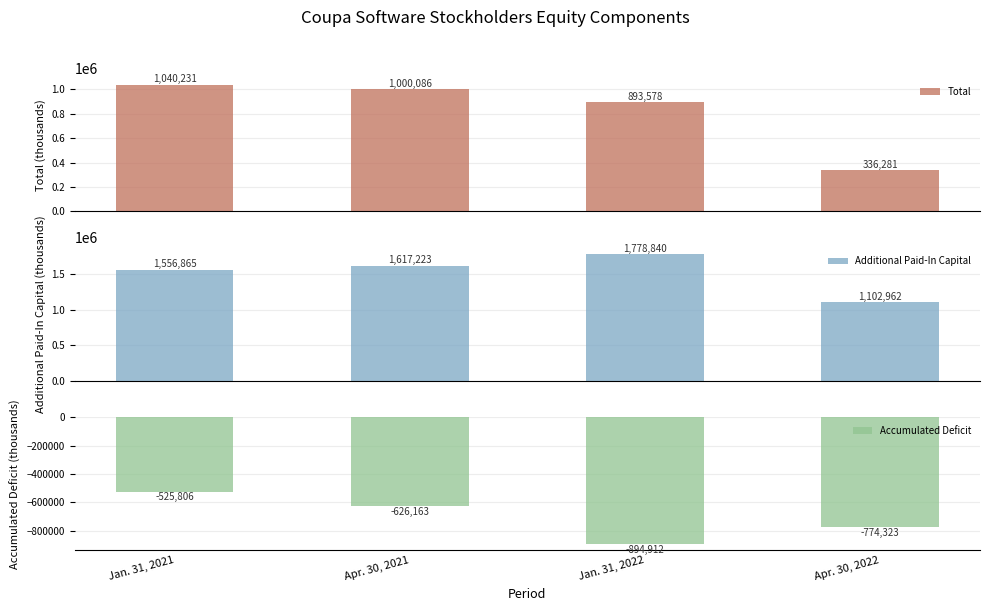

What is the label of the 2nd bar from the right?

Jan. 31, 2022